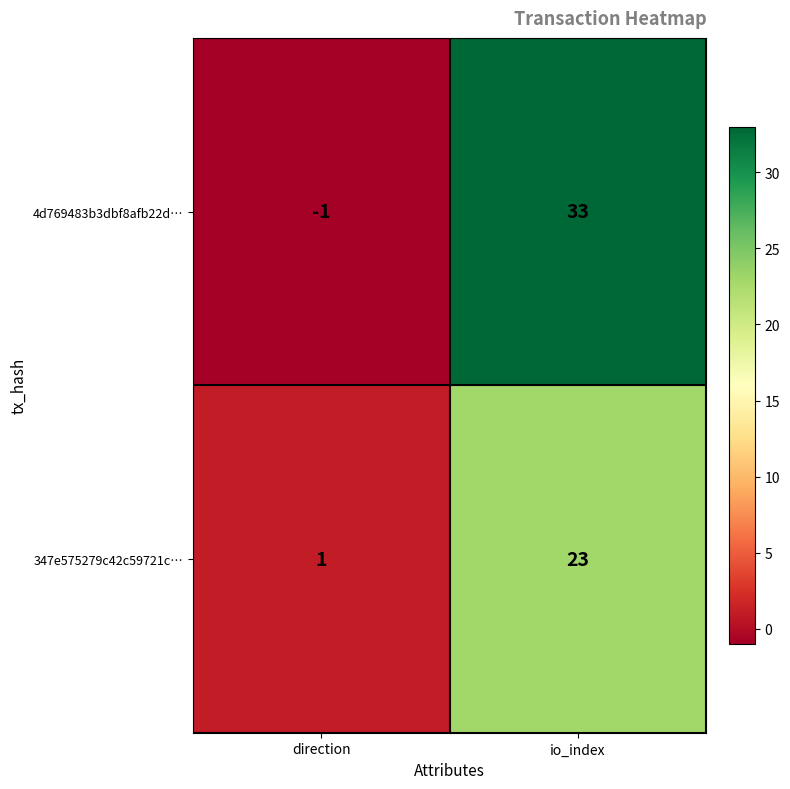

At io_index, list the series in order from largest to smallest.

4d769483b3dbf8afb22d…, 347e575279c42c59721c…